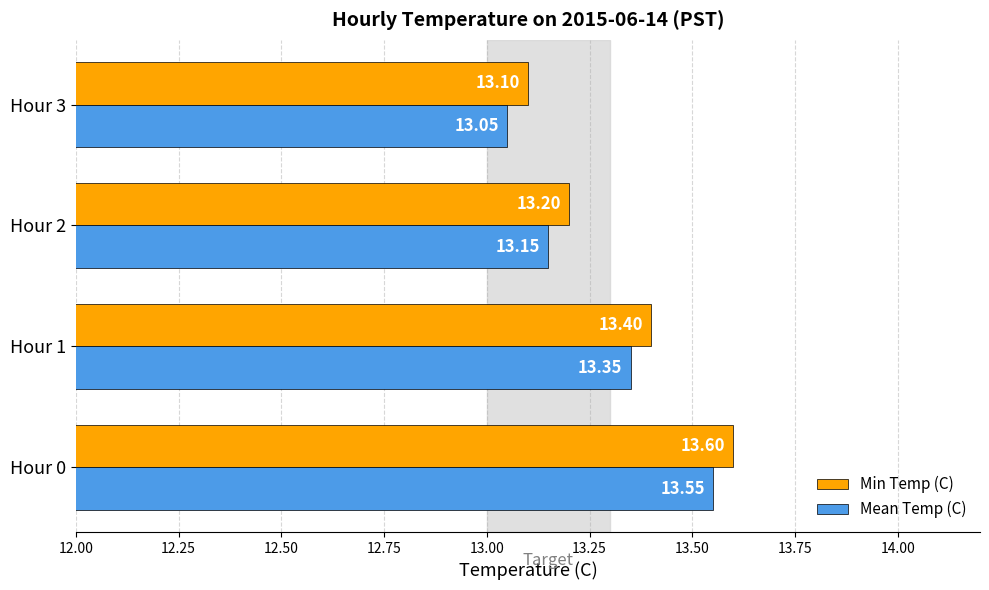

At how many categories does at least one series exceed 13?

4